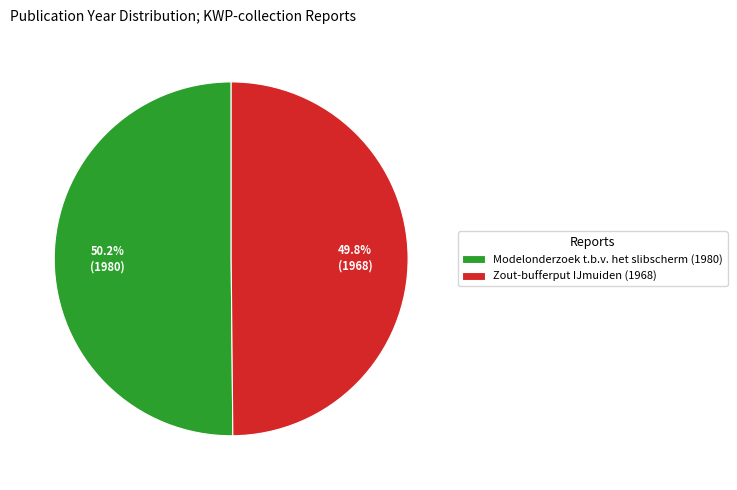

How many segments does this pie chart have?

2